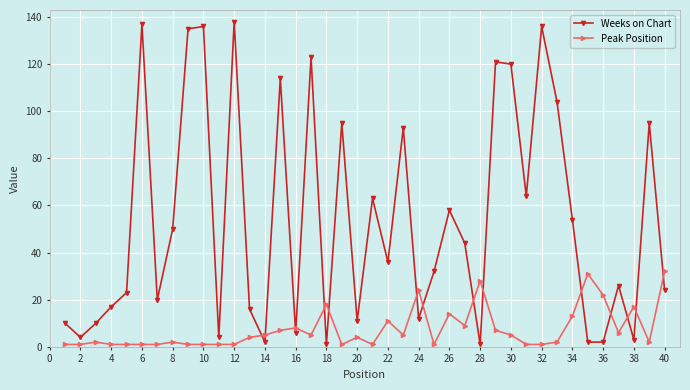

Which series has the largest total across all categories?

Weeks on Chart